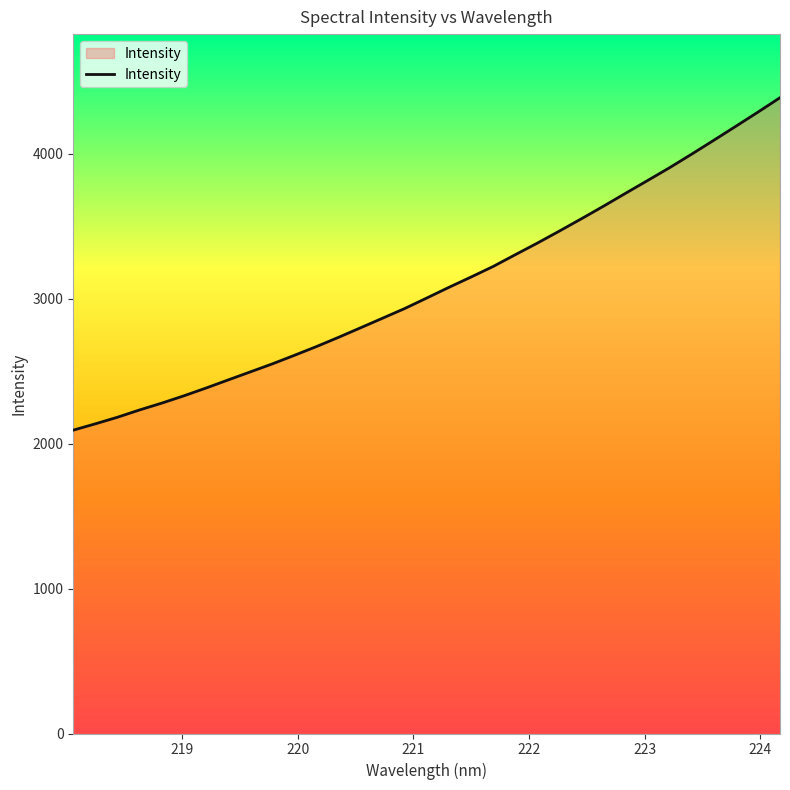

What is the maximum value shown in the chart?

4386.5